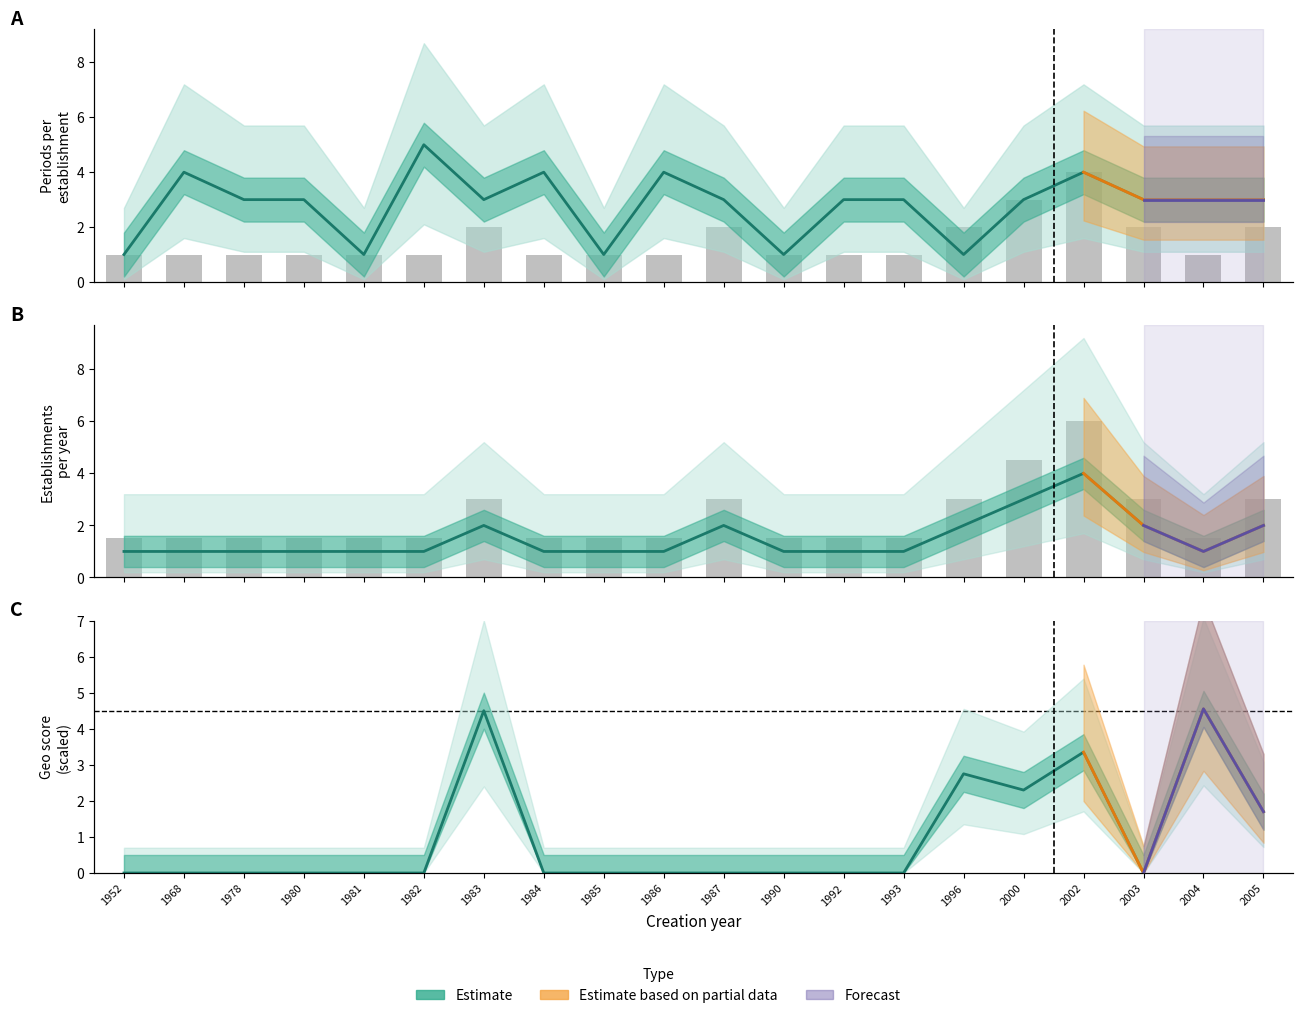

List the series in order of their peak value, lowest first.

count, geo_score_mean, nombrePeriodesEtablissement